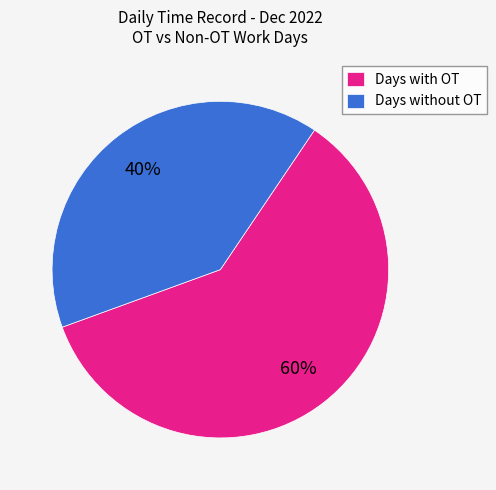

Which slice is the smallest?

Days without OT